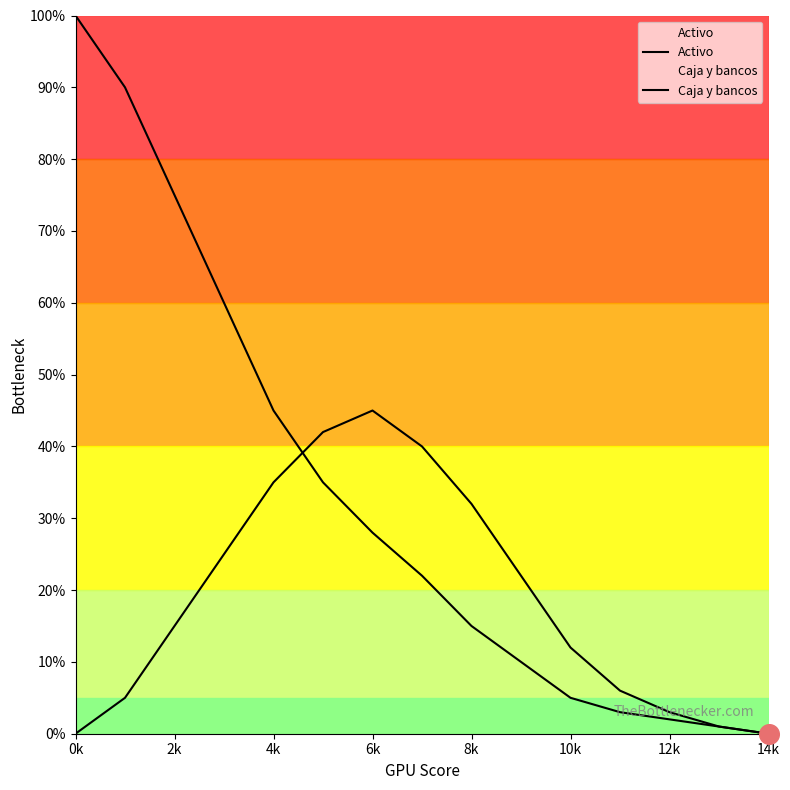

Which series has the largest total across all categories?

Activo